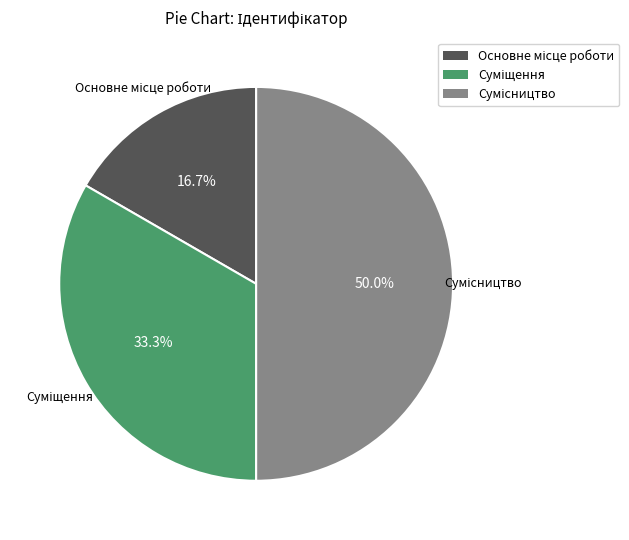

Approximately how many times larger is the value at Основне місце роботи compared to Сумісництво?

0.3